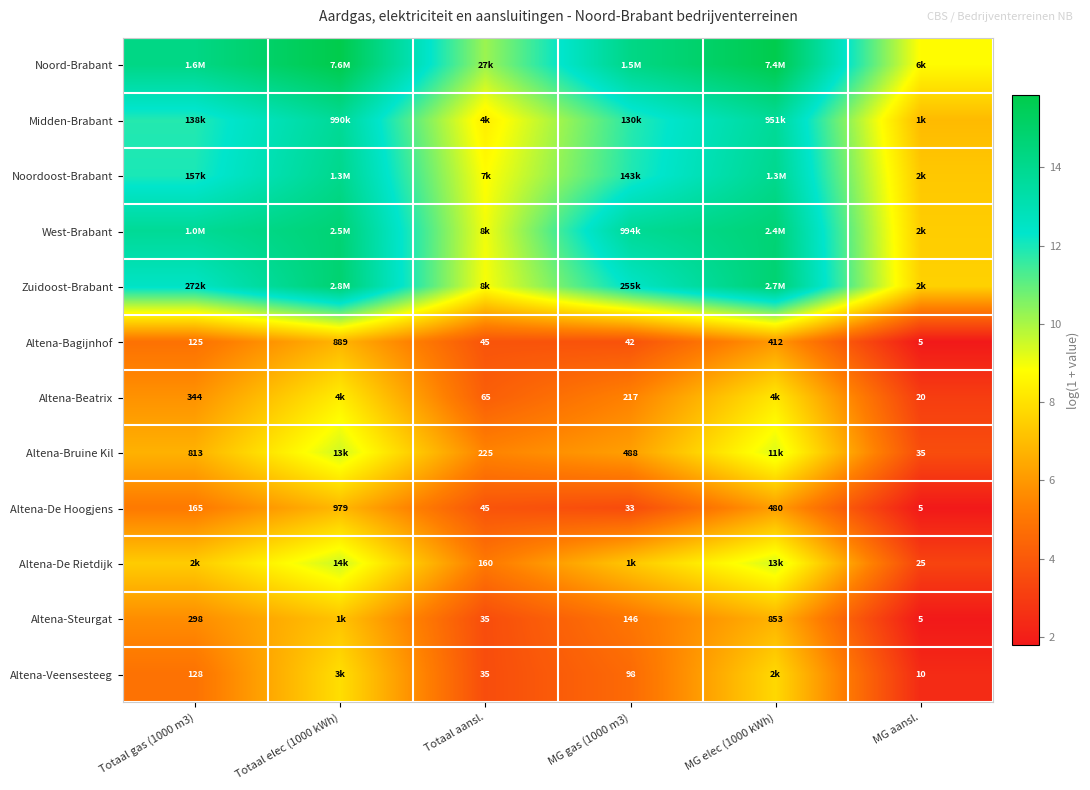

Rank the series at Totaal elec (1000 kWh) from highest to lowest value.

Noord-Brabant, Zuidoost-Brabant, West-Brabant, Noordoost-Brabant, Midden-Brabant, Altena-De Rietdijk, Altena-Bruine Kil, Altena-Beatrix, Altena-Veensesteeg, Altena-Steurgat, Altena-De Hoogjens, Altena-Bagijnhof